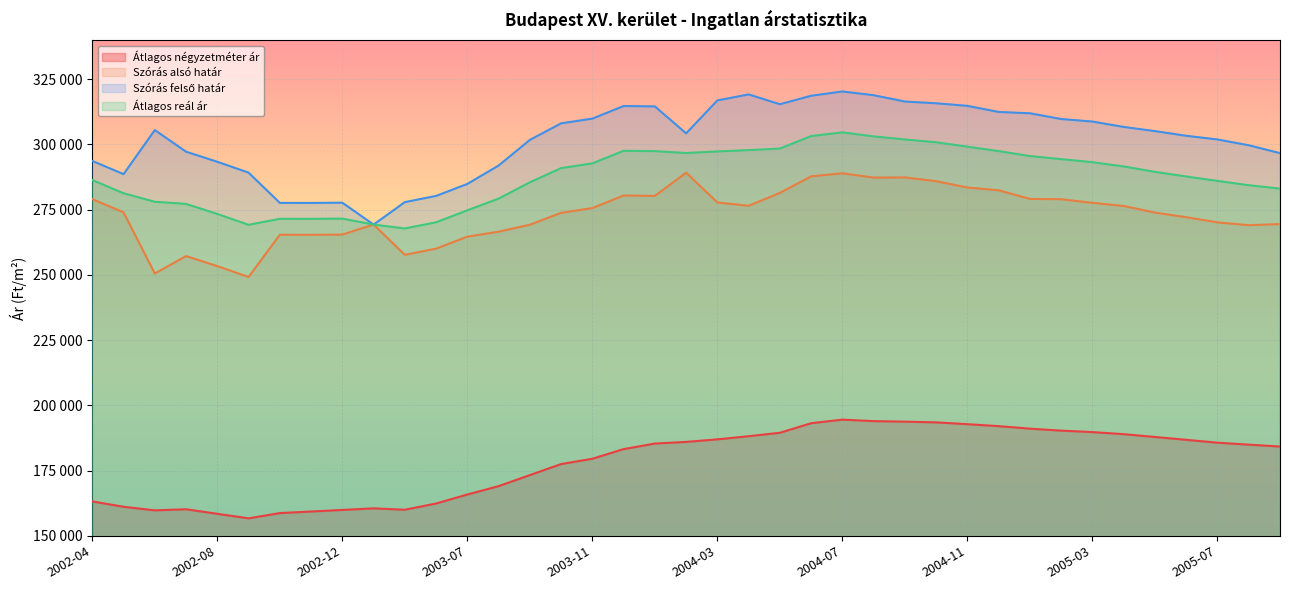

In Szórás alsó határ, how many points are higher than both neighbors (excluding endpoints)?

7